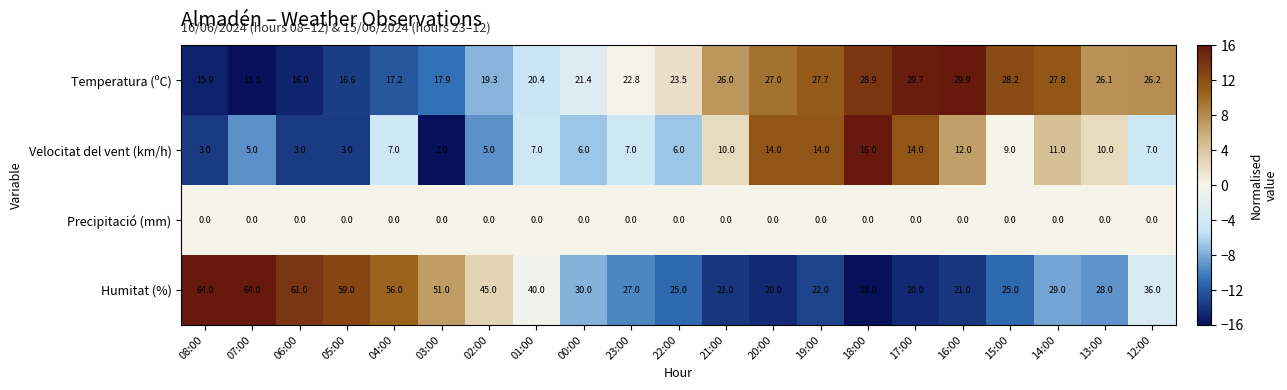

What is the spread (max minus min) of values at 04:00?

56.0